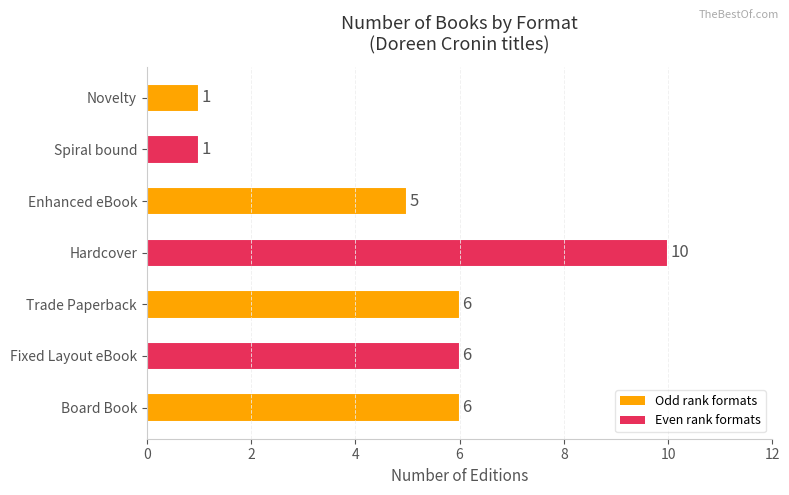

At which category does the chart reach its peak across all series?

Hardcover